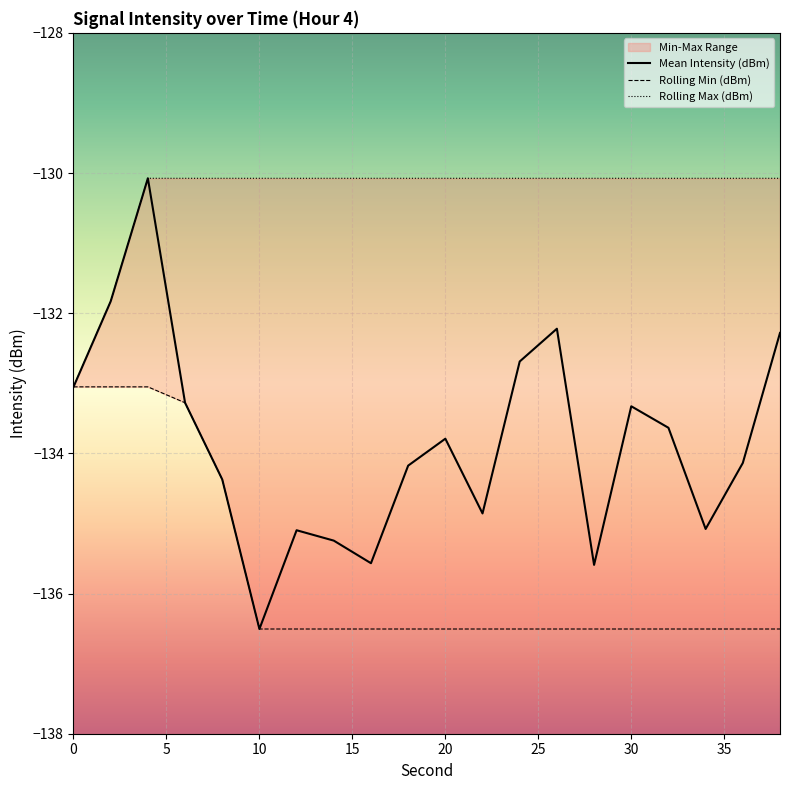

The Rolling Min (dBm) series shows -240.4 at 36. True or false?

False